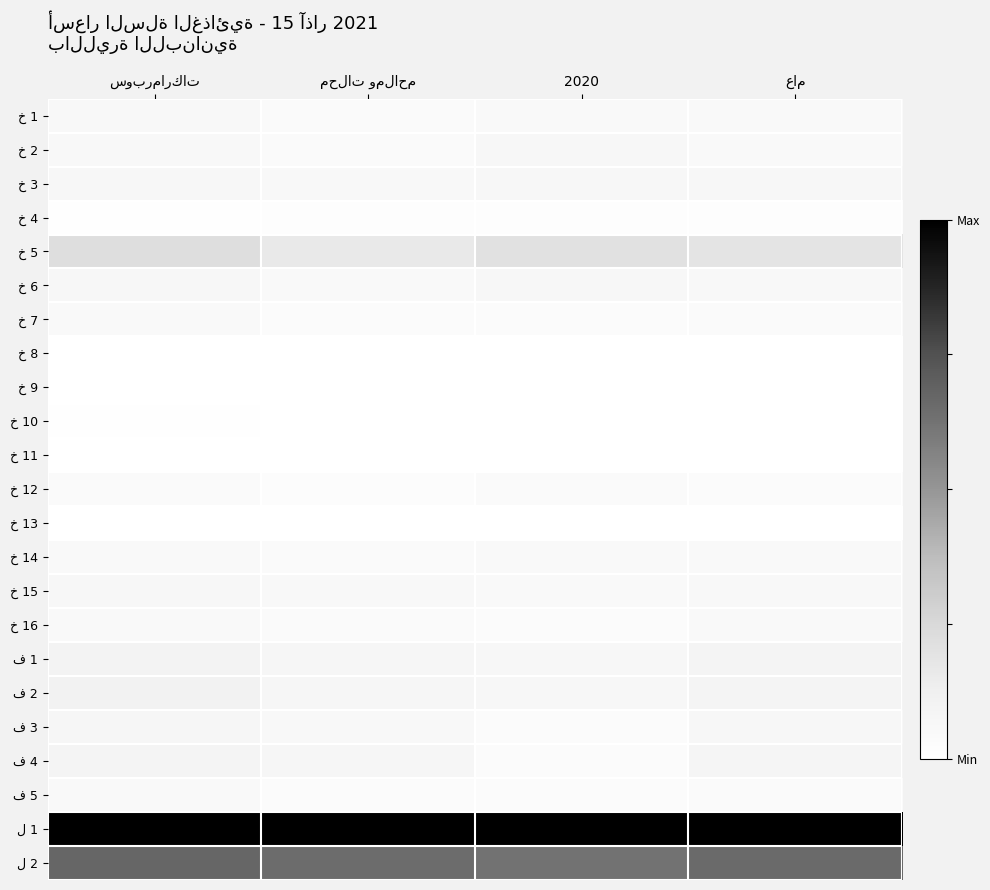

Between سوبرماركات and عام, which is larger?

سوبرماركات